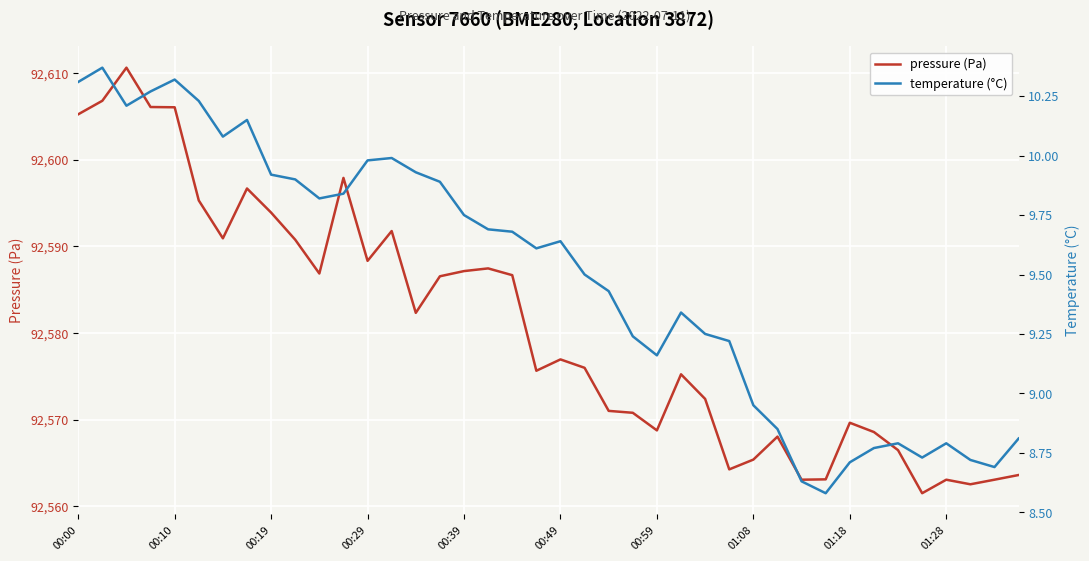

Which series has the widest spread of values?

pressure (Pa)